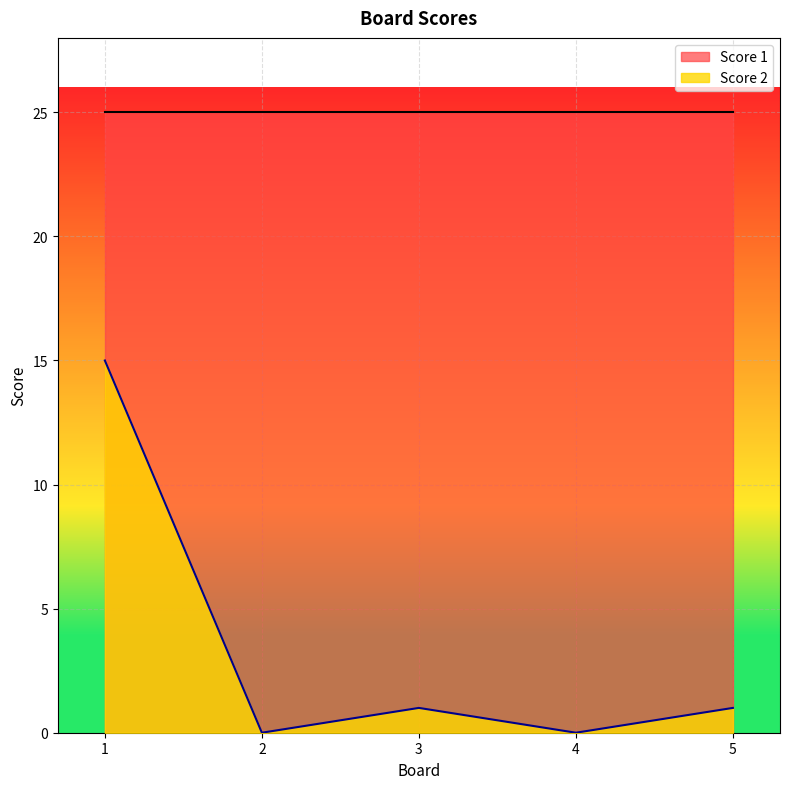

How many values are below 1?

2